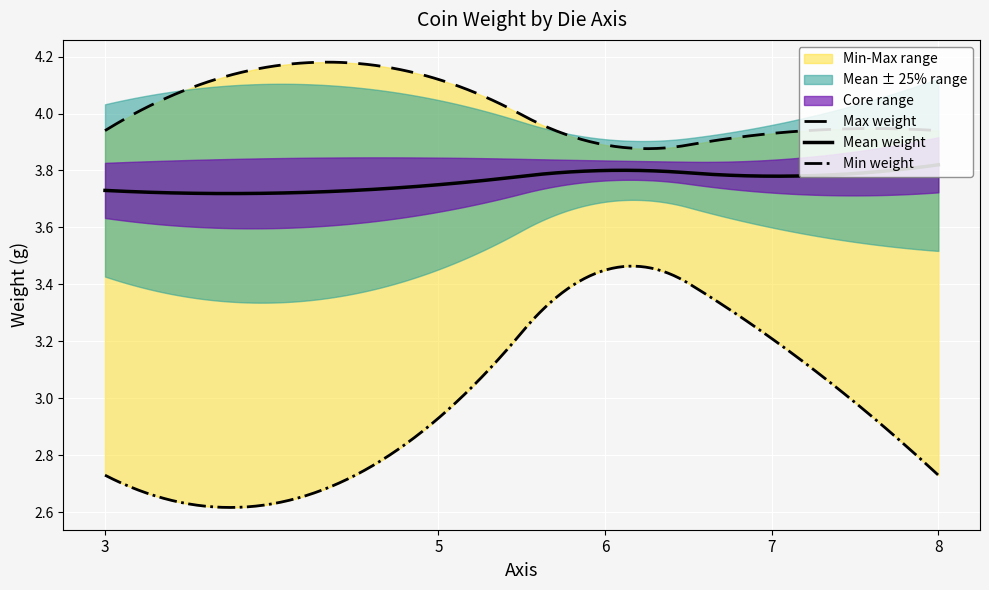

Rank the series by their maximum value, from lowest to highest.

Min weight, Mean weight, Max weight